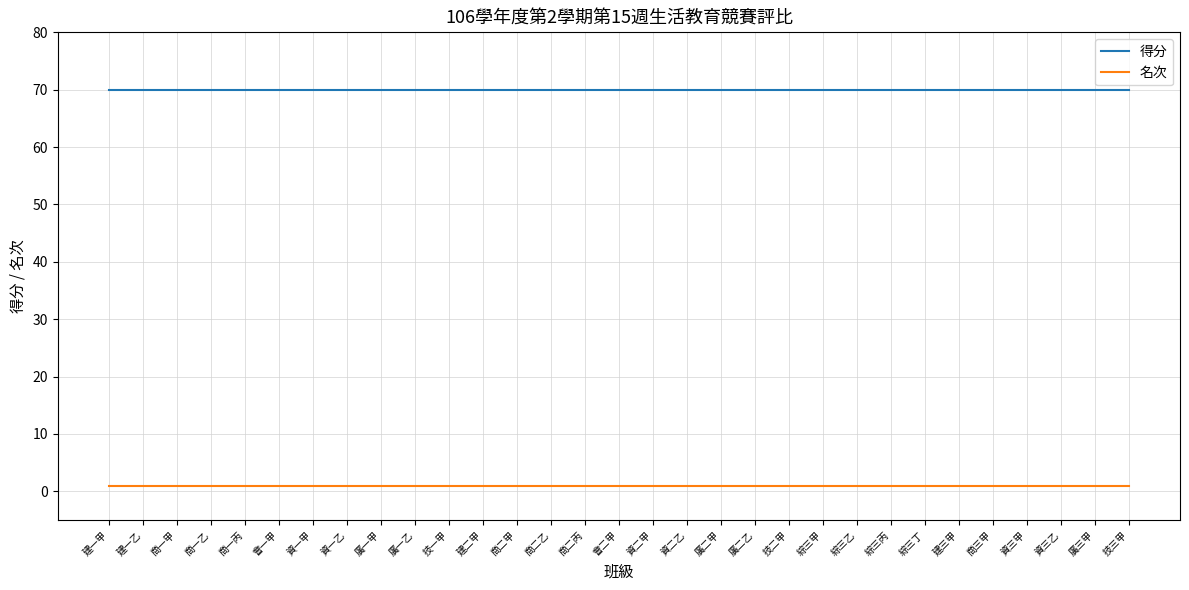

Is the value of 得分 at 綜三丙 greater than the value of 名次 at 技三甲?

Yes